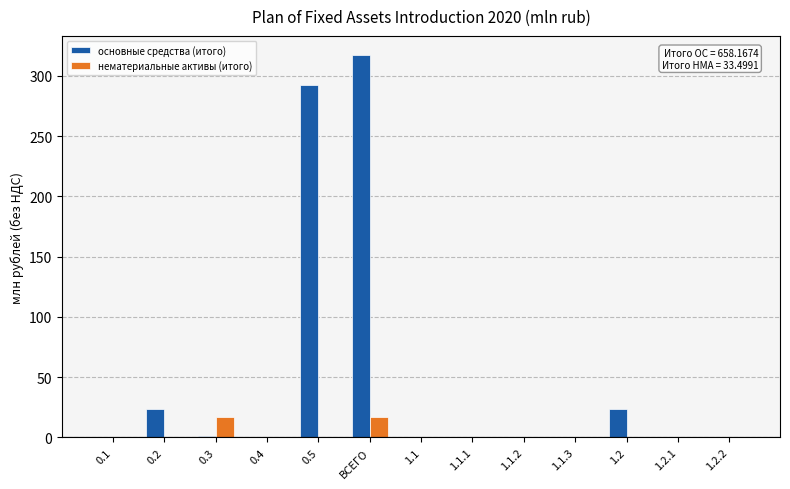

What is the sum of all нематериальные активы (итого) values?

33.5